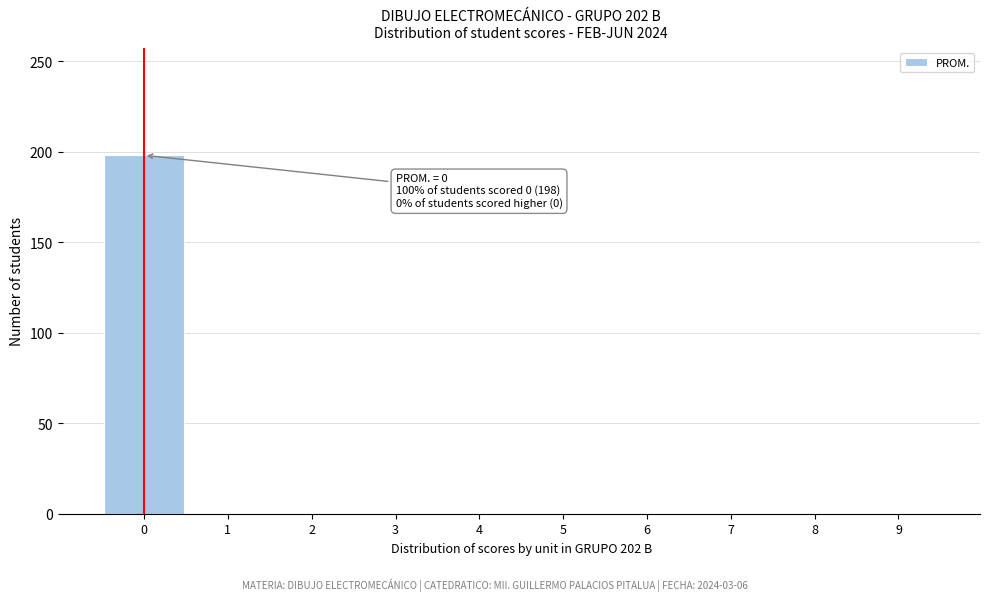

Reading left to right, list all the values displayed in this chart.

0=198	1=0	2=0	3=0	4=0	5=0	6=0	7=0	8=0	9=0